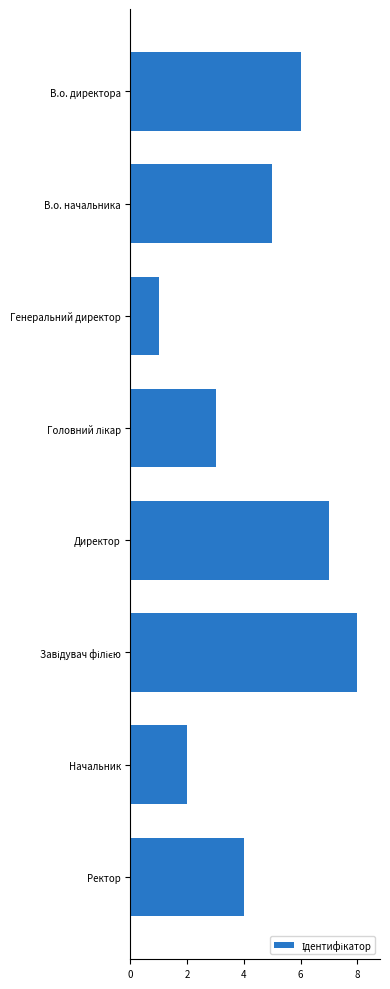

What is the change in value from В.о. начальника to Генеральний директор?

-4